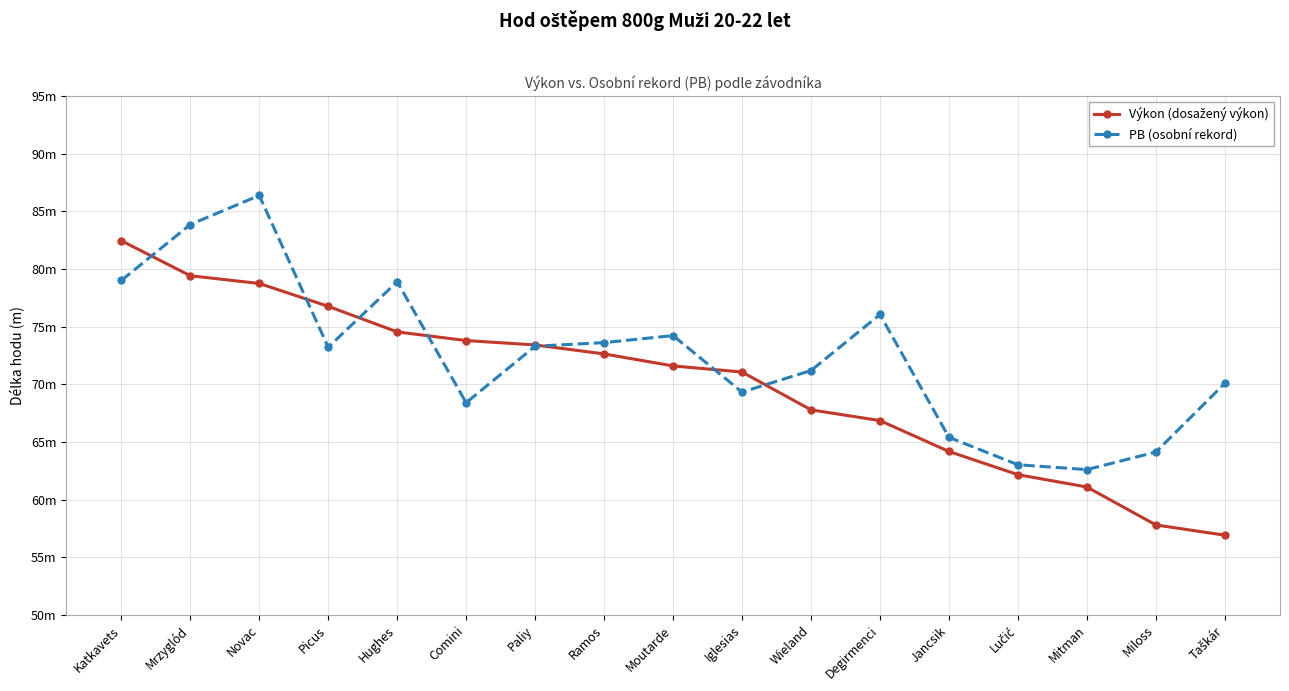

Is it true that Výkon (dosažený výkon) equals 110.9 at Comini?

False